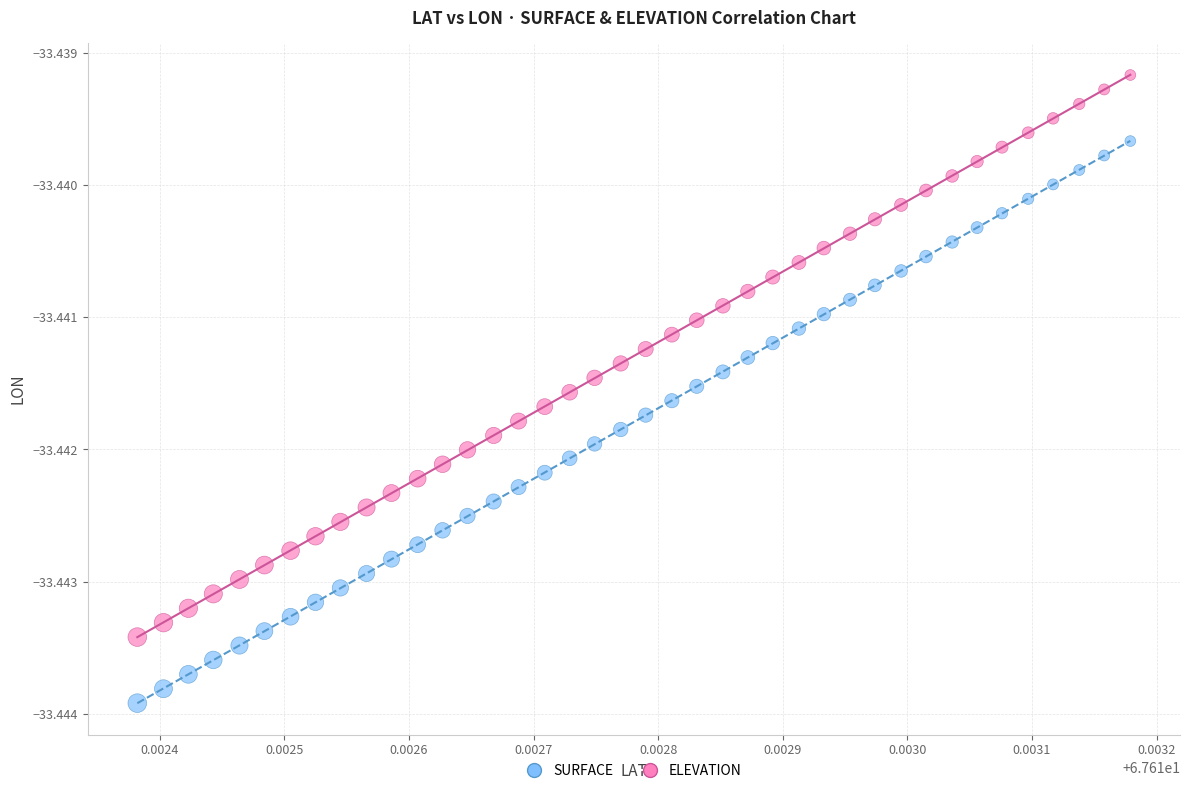

Which series contains the lowest Y value?

SURFACE